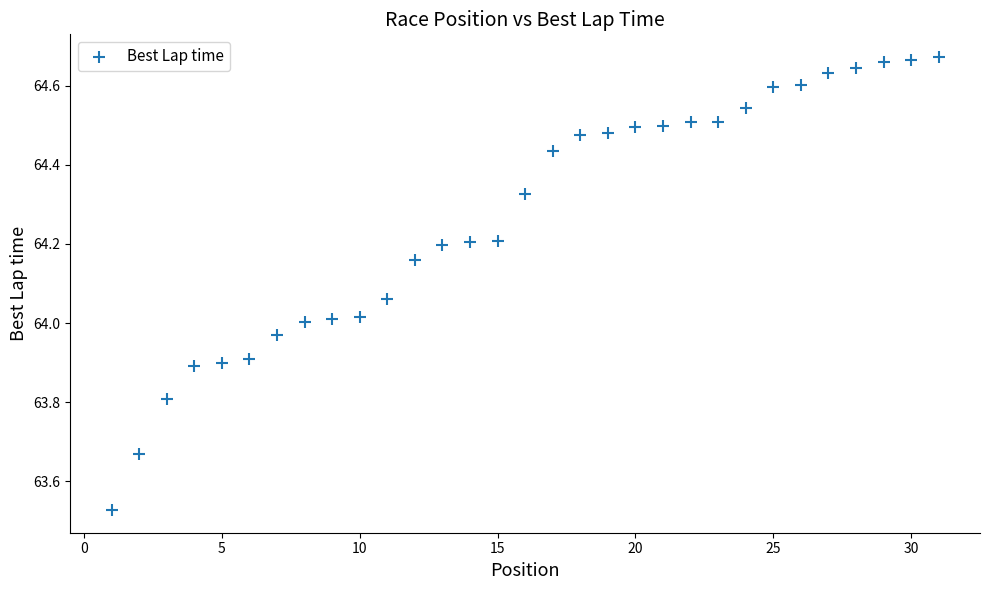

What is the range of Y values (max minus min)?

1.1